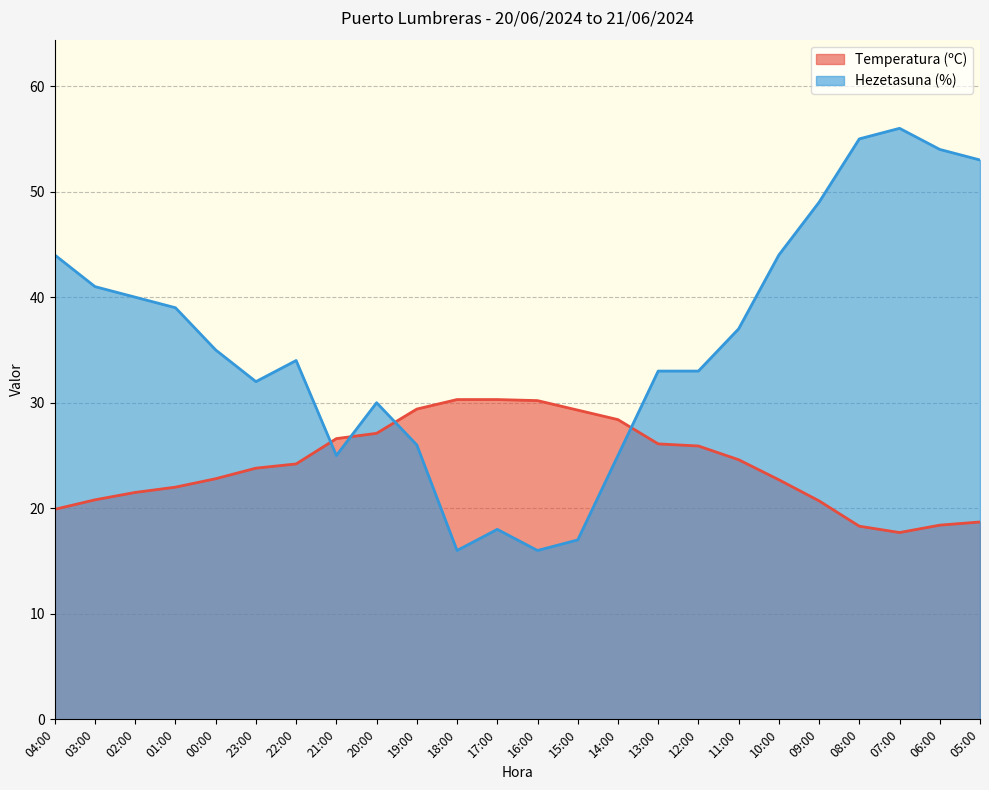

What is the value of the Hezetasuna (%) point at the 20th from the left?

49.0